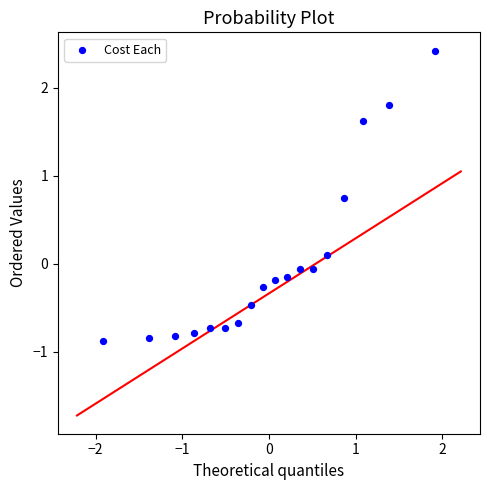

What is the range of Y values (max minus min)?

3.3